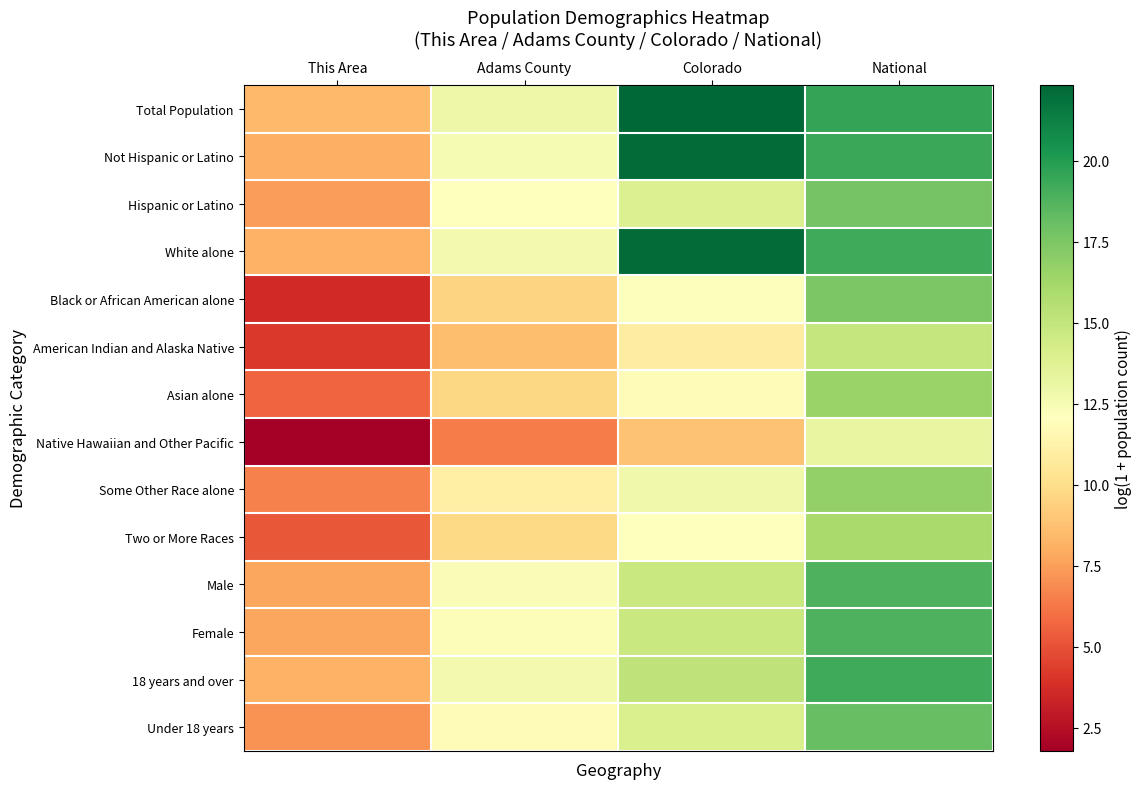

Reading right to left, extract all data points from this chart.

Total Population: National=19.5	Colorado=22.3	Adams County=13.0	This Area=8.5
Not Hispanic or Latino: National=19.4	Colorado=22.1	Adams County=12.5	This Area=8.1
Hispanic or Latino: National=17.7	Colorado=13.9	Adams County=12.0	This Area=7.5
White alone: National=19.2	Colorado=22.1	Adams County=12.7	This Area=8.2
Black or African American alone: National=17.5	Colorado=12.2	Adams County=9.5	This Area=3.6
American Indian and Alaska Native: National=14.9	Colorado=10.9	Adams County=8.7	This Area=4.1
Asian alone: National=16.5	Colorado=11.8	Adams County=9.7	This Area=5.6
Native Hawaiian and Other Pacific: National=13.2	Colorado=8.8	Adams County=6.4	This Area=1.8
Some Other Race alone: National=16.8	Colorado=12.8	Adams County=11.1	This Area=6.6
Two or More Races: National=16.0	Colorado=12.1	Adams County=9.8	This Area=5.2
Male: National=18.8	Colorado=14.7	Adams County=12.3	This Area=7.8
Female: National=18.9	Colorado=14.7	Adams County=12.3	This Area=7.8
18 years and over: National=19.3	Colorado=15.2	Adams County=12.7	This Area=8.2
Under 18 years: National=18.1	Colorado=14.0	Adams County=11.7	This Area=7.1